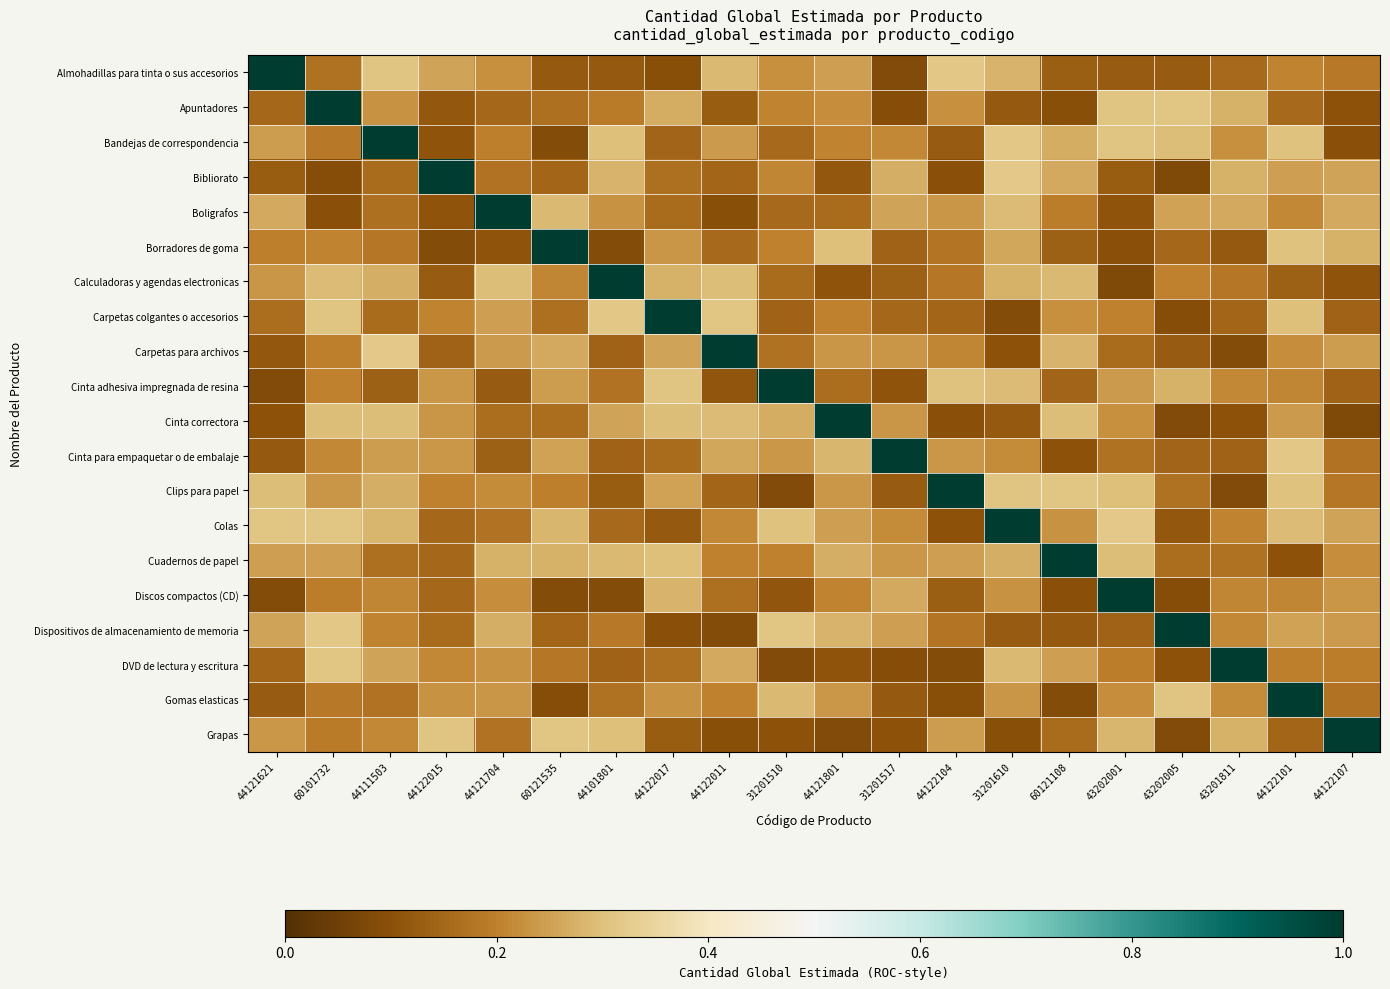

Reading left to right, extract all data points from this chart.

Almohadillas para tinta o sus accesorios: 44121621=1.0	60101732=0.2	44111503=0.3	44122015=0.3	44121704=0.2	60121535=0.1	44101801=0.1	44122017=0.1	44122011=0.3	31201510=0.2	44121801=0.2	31201517=0.1	44122104=0.3	31201610=0.3	60121108=0.1	43202001=0.1	43202005=0.1	43201811=0.2	44122101=0.2	44122107=0.2
Apuntadores: 44121621=0.1	60101732=1.0	44111503=0.2	44122015=0.1	44121704=0.2	60121535=0.2	44101801=0.2	44122017=0.3	44122011=0.1	31201510=0.2	44121801=0.2	31201517=0.1	44122104=0.2	31201610=0.1	60121108=0.1	43202001=0.3	43202005=0.3	43201811=0.3	44122101=0.2	44122107=0.1
Bandejas de correspondencia: 44121621=0.2	60101732=0.2	44111503=1.0	44122015=0.1	44121704=0.2	60121535=0.1	44101801=0.3	44122017=0.1	44122011=0.2	31201510=0.2	44121801=0.2	31201517=0.2	44122104=0.1	31201610=0.3	60121108=0.3	43202001=0.3	43202005=0.3	43201811=0.2	44122101=0.3	44122107=0.1
Bibliorato: 44121621=0.1	60101732=0.1	44111503=0.2	44122015=1.0	44121704=0.2	60121535=0.1	44101801=0.3	44122017=0.2	44122011=0.1	31201510=0.2	44121801=0.1	31201517=0.3	44122104=0.1	31201610=0.3	60121108=0.3	43202001=0.1	43202005=0.1	43201811=0.3	44122101=0.2	44122107=0.3
Boligrafos: 44121621=0.3	60101732=0.1	44111503=0.2	44122015=0.1	44121704=1.0	60121535=0.3	44101801=0.2	44122017=0.2	44122011=0.1	31201510=0.2	44121801=0.2	31201517=0.3	44122104=0.2	31201610=0.3	60121108=0.2	43202001=0.1	43202005=0.3	43201811=0.3	44122101=0.2	44122107=0.3
Borradores de goma: 44121621=0.2	60101732=0.2	44111503=0.2	44122015=0.1	44121704=0.1	60121535=1.0	44101801=0.1	44122017=0.2	44122011=0.2	31201510=0.2	44121801=0.3	31201517=0.1	44122104=0.2	31201610=0.3	60121108=0.1	43202001=0.1	43202005=0.1	43201811=0.1	44122101=0.3	44122107=0.3
Calculadoras y agendas electronicas: 44121621=0.2	60101732=0.3	44111503=0.3	44122015=0.1	44121704=0.3	60121535=0.2	44101801=1.0	44122017=0.3	44122011=0.3	31201510=0.2	44121801=0.1	31201517=0.1	44122104=0.2	31201610=0.3	60121108=0.3	43202001=0.1	43202005=0.2	43201811=0.2	44122101=0.1	44122107=0.1
Carpetas colgantes o accesorios: 44121621=0.2	60101732=0.3	44111503=0.2	44122015=0.2	44121704=0.2	60121535=0.2	44101801=0.3	44122017=1.0	44122011=0.3	31201510=0.1	44121801=0.2	31201517=0.2	44122104=0.1	31201610=0.1	60121108=0.2	43202001=0.2	43202005=0.1	43201811=0.1	44122101=0.3	44122107=0.1
Carpetas para archivos: 44121621=0.1	60101732=0.2	44111503=0.3	44122015=0.1	44121704=0.2	60121535=0.3	44101801=0.1	44122017=0.3	44122011=1.0	31201510=0.2	44121801=0.2	31201517=0.2	44122104=0.2	31201610=0.1	60121108=0.3	43202001=0.2	43202005=0.1	43201811=0.1	44122101=0.2	44122107=0.2
Cinta adhesiva impregnada de resina: 44121621=0.1	60101732=0.2	44111503=0.1	44122015=0.2	44121704=0.1	60121535=0.2	44101801=0.2	44122017=0.3	44122011=0.1	31201510=1.0	44121801=0.2	31201517=0.1	44122104=0.3	31201610=0.3	60121108=0.1	43202001=0.2	43202005=0.3	43201811=0.2	44122101=0.2	44122107=0.1
Cinta correctora: 44121621=0.1	60101732=0.3	44111503=0.3	44122015=0.2	44121704=0.2	60121535=0.2	44101801=0.3	44122017=0.3	44122011=0.3	31201510=0.3	44121801=1.0	31201517=0.2	44122104=0.1	31201610=0.1	60121108=0.3	43202001=0.2	43202005=0.1	43201811=0.1	44122101=0.2	44122107=0.1
Cinta para empaquetar o de embalaje: 44121621=0.1	60101732=0.2	44111503=0.2	44122015=0.2	44121704=0.1	60121535=0.3	44101801=0.1	44122017=0.2	44122011=0.3	31201510=0.2	44121801=0.3	31201517=1.0	44122104=0.2	31201610=0.2	60121108=0.1	43202001=0.2	43202005=0.1	43201811=0.1	44122101=0.3	44122107=0.2
Clips para papel: 44121621=0.3	60101732=0.2	44111503=0.3	44122015=0.2	44121704=0.2	60121535=0.2	44101801=0.1	44122017=0.3	44122011=0.1	31201510=0.1	44121801=0.2	31201517=0.1	44122104=1.0	31201610=0.3	60121108=0.3	43202001=0.3	43202005=0.2	43201811=0.1	44122101=0.3	44122107=0.2
Colas: 44121621=0.3	60101732=0.3	44111503=0.3	44122015=0.2	44121704=0.2	60121535=0.3	44101801=0.2	44122017=0.1	44122011=0.2	31201510=0.3	44121801=0.2	31201517=0.2	44122104=0.1	31201610=1.0	60121108=0.2	43202001=0.3	43202005=0.1	43201811=0.2	44122101=0.3	44122107=0.3
Cuadernos de papel: 44121621=0.2	60101732=0.2	44111503=0.2	44122015=0.2	44121704=0.3	60121535=0.3	44101801=0.3	44122017=0.3	44122011=0.2	31201510=0.2	44121801=0.3	31201517=0.2	44122104=0.2	31201610=0.3	60121108=1.0	43202001=0.3	43202005=0.2	43201811=0.2	44122101=0.1	44122107=0.2
Discos compactos (CD): 44121621=0.1	60101732=0.2	44111503=0.2	44122015=0.1	44121704=0.2	60121535=0.1	44101801=0.1	44122017=0.3	44122011=0.2	31201510=0.1	44121801=0.2	31201517=0.3	44122104=0.1	31201610=0.2	60121108=0.1	43202001=1.0	43202005=0.1	43201811=0.2	44122101=0.2	44122107=0.2
Dispositivos de almacenamiento de memoria: 44121621=0.3	60101732=0.3	44111503=0.2	44122015=0.2	44121704=0.3	60121535=0.1	44101801=0.2	44122017=0.1	44122011=0.1	31201510=0.3	44121801=0.3	31201517=0.2	44122104=0.2	31201610=0.1	60121108=0.1	43202001=0.1	43202005=1.0	43201811=0.2	44122101=0.3	44122107=0.2
DVD de lectura y escritura: 44121621=0.1	60101732=0.3	44111503=0.3	44122015=0.2	44121704=0.2	60121535=0.2	44101801=0.1	44122017=0.2	44122011=0.3	31201510=0.1	44121801=0.1	31201517=0.1	44122104=0.1	31201610=0.3	60121108=0.2	43202001=0.2	43202005=0.1	43201811=1.0	44122101=0.2	44122107=0.2
Gomas elasticas: 44121621=0.1	60101732=0.2	44111503=0.2	44122015=0.2	44121704=0.2	60121535=0.1	44101801=0.2	44122017=0.2	44122011=0.2	31201510=0.3	44121801=0.2	31201517=0.1	44122104=0.1	31201610=0.2	60121108=0.1	43202001=0.2	43202005=0.3	43201811=0.2	44122101=1.0	44122107=0.2
Grapas: 44121621=0.2	60101732=0.2	44111503=0.2	44122015=0.3	44121704=0.2	60121535=0.3	44101801=0.3	44122017=0.1	44122011=0.1	31201510=0.1	44121801=0.1	31201517=0.1	44122104=0.2	31201610=0.1	60121108=0.2	43202001=0.3	43202005=0.1	43201811=0.3	44122101=0.1	44122107=1.0